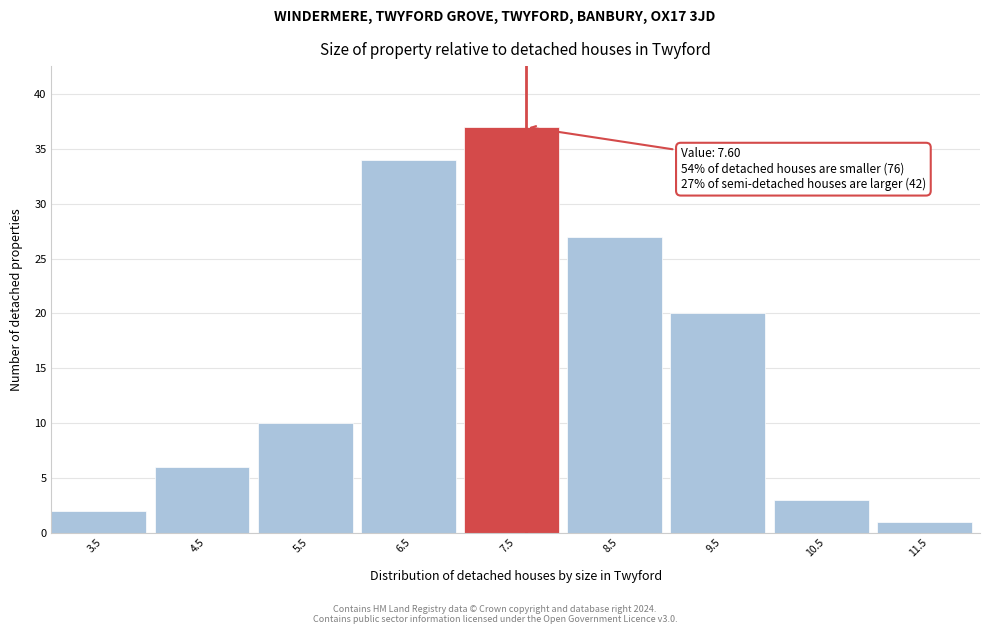

Which range on the x-axis has the tallest bar?

7 to 8